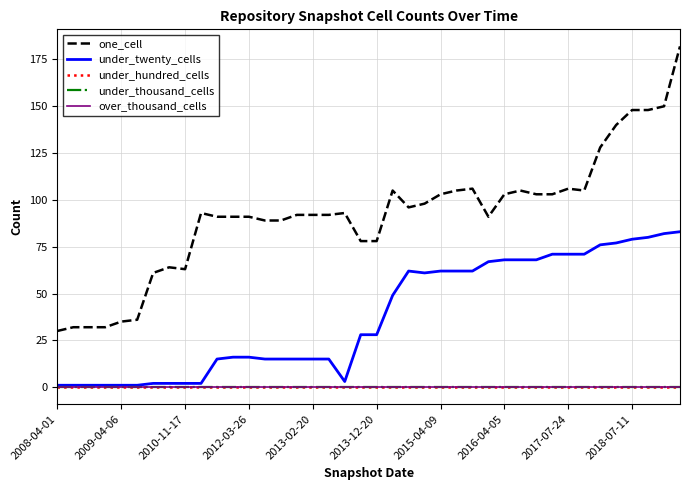

In under_twenty_cells, how many points are lower than both neighbors (excluding endpoints)?

2